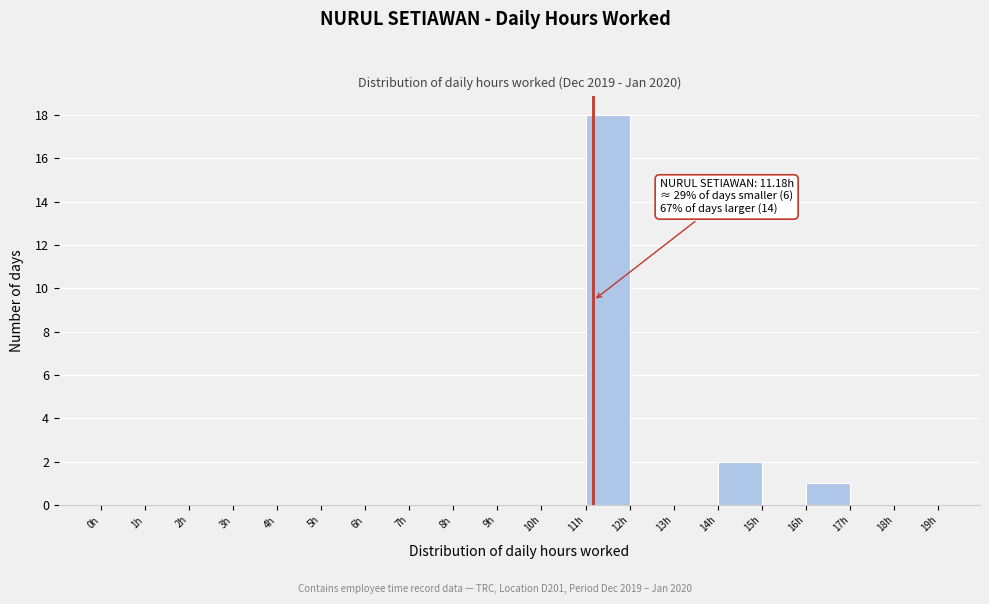

Which range on the x-axis has the tallest bar?

11 to 12